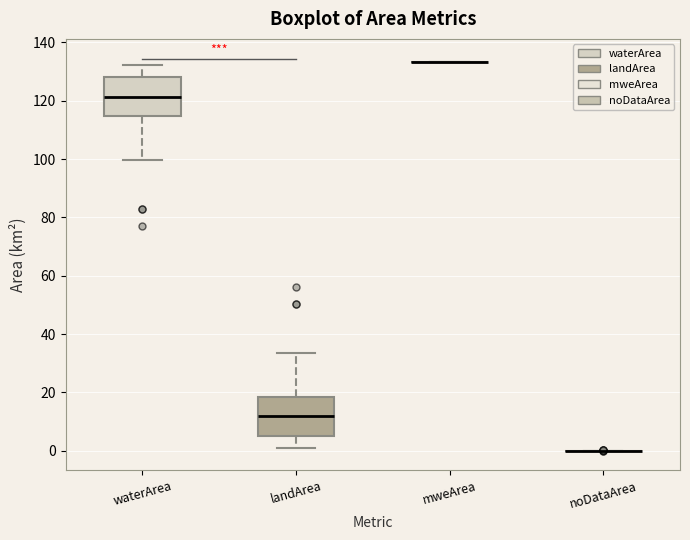

Reading left to right, transcribe this box plot: for each box, give where its median line is, the range the box spans, and where its two whiskers end, as read against the y-axis. The values are not printed on the chart, so give them approximately, as read against the axis.

waterArea: median 122, box 114 to 128, whiskers 100 to 132
landArea: median 12, box 4 to 18, whiskers 2 to 34
mweArea: box collapsed to a line at 134, whiskers 134 to 134
noDataArea: box collapsed to a line at 0, whiskers 0 to 0